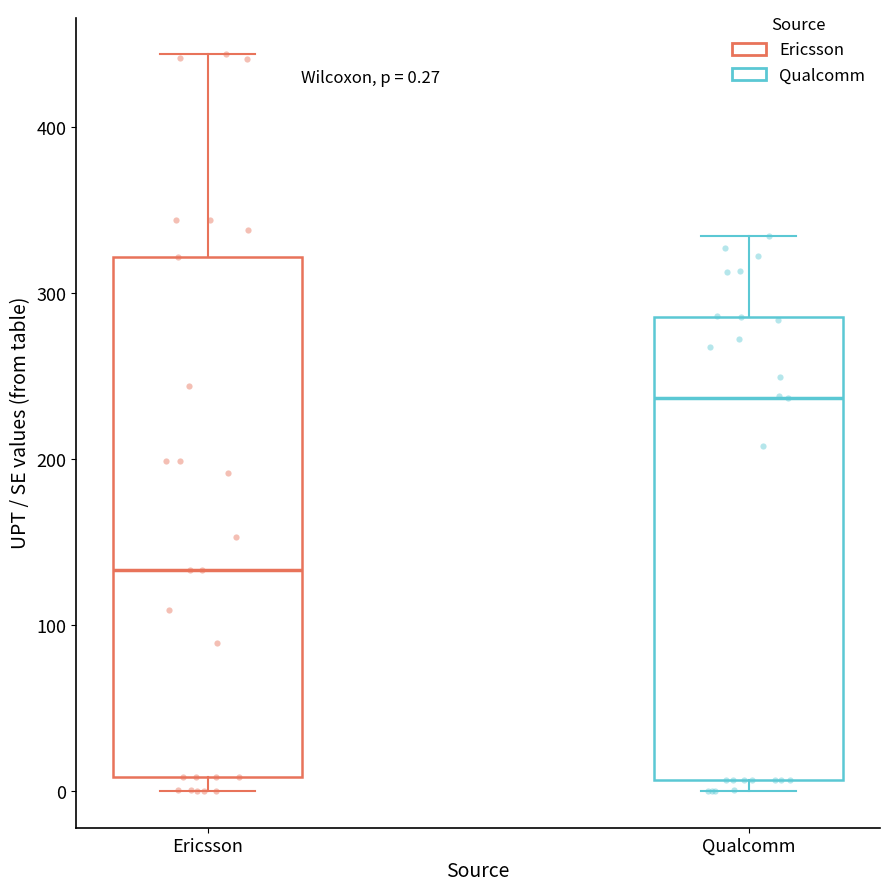

Comparing the boxes themselves (not the whiskers), which one is the tallest?

Ericsson